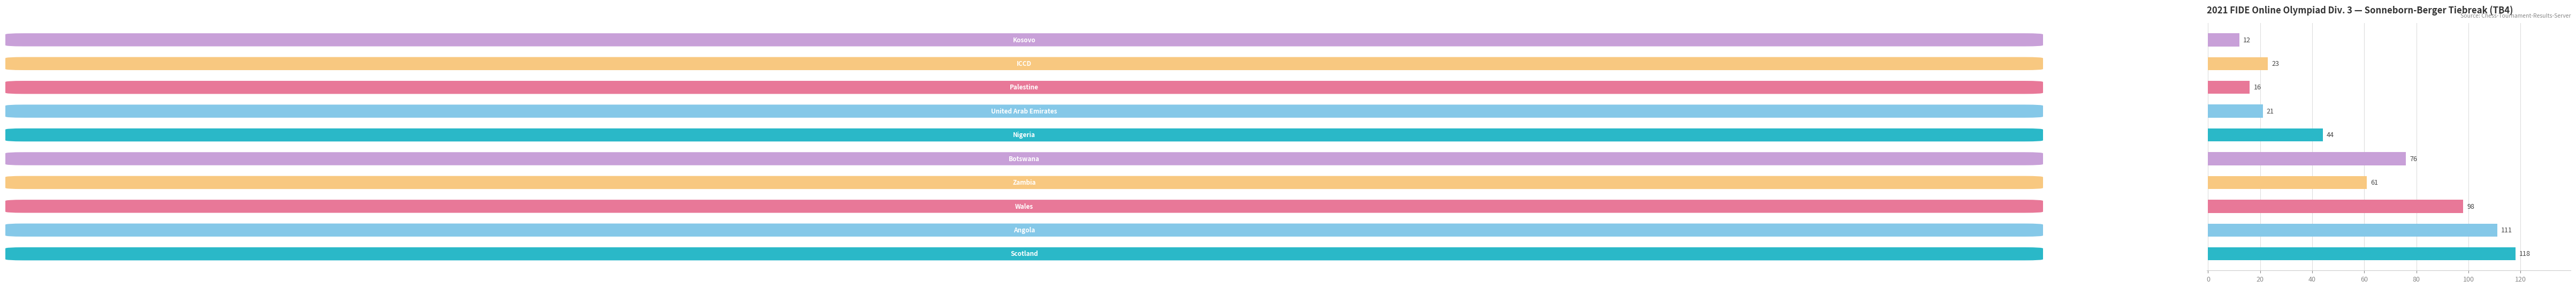

What is the average value?

58